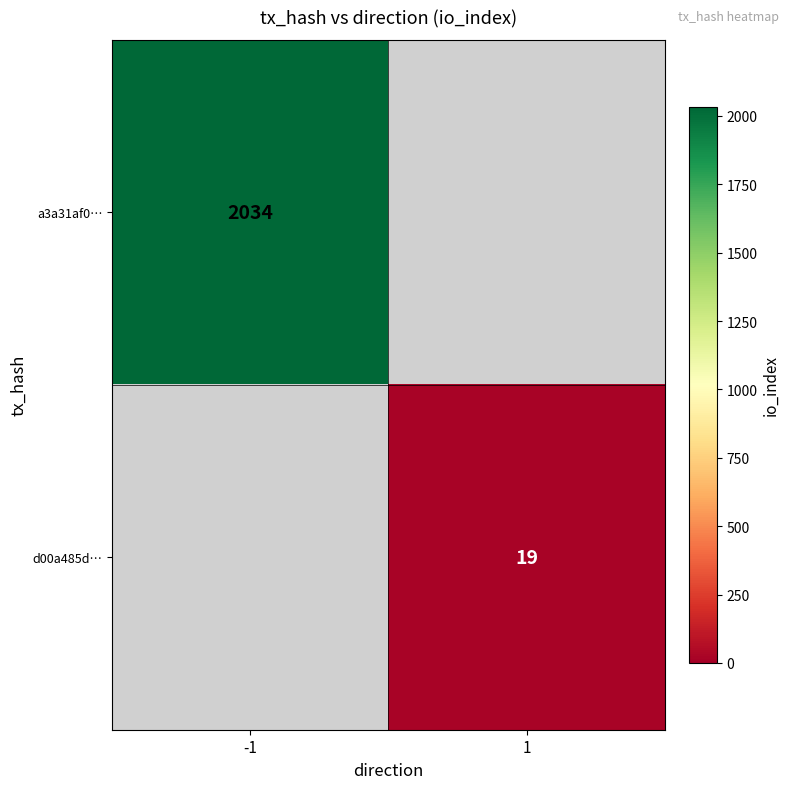

The d00a485d… series shows 29 at 1. True or false?

False